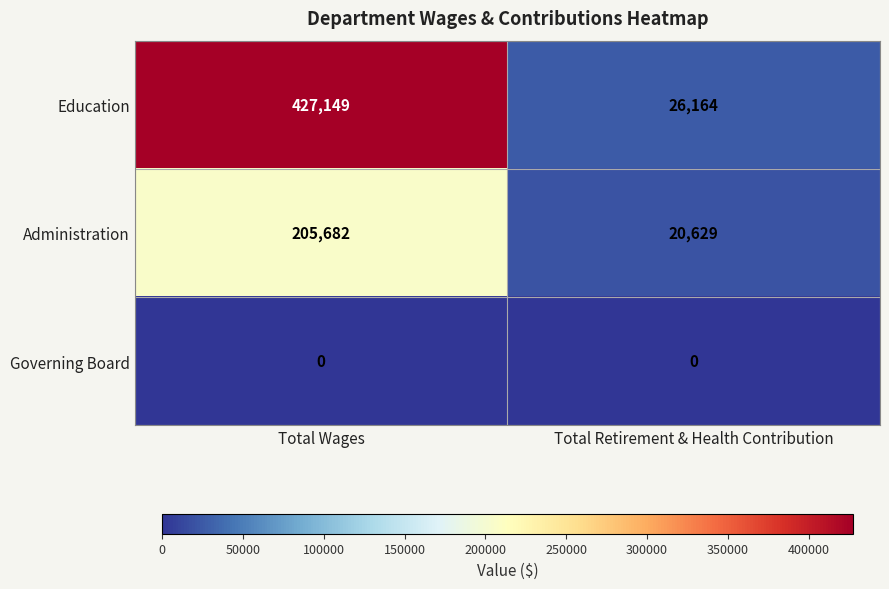

Which series has the largest total across all categories?

Education